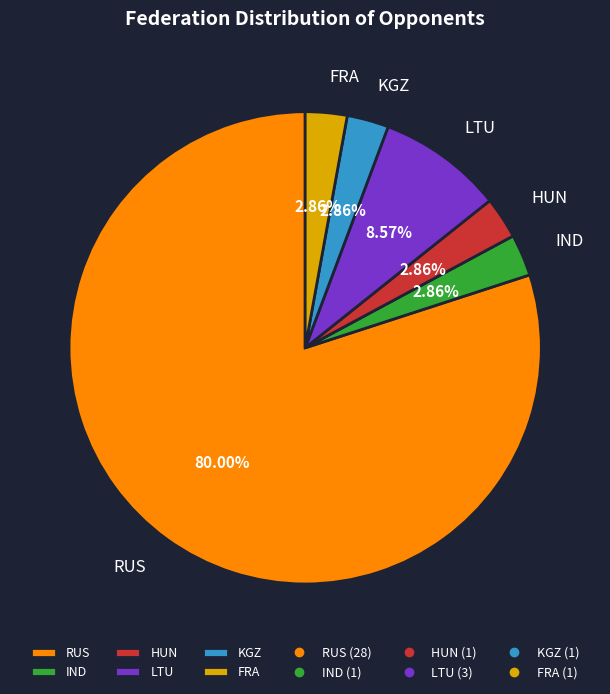

To the nearest percent, what is the average slice percentage?

17%